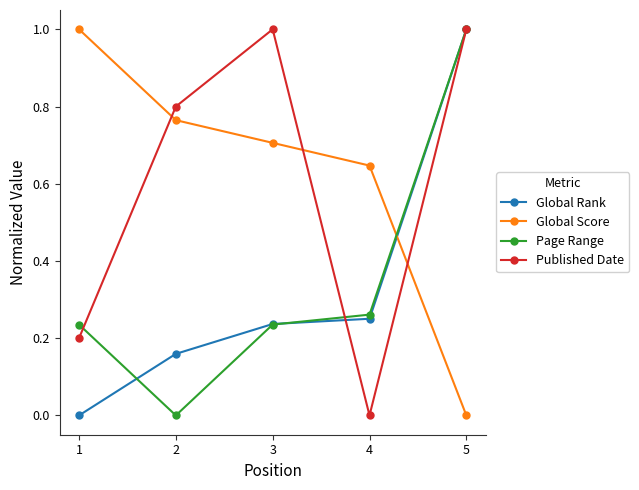

What is the maximum value shown in the chart?

1.0